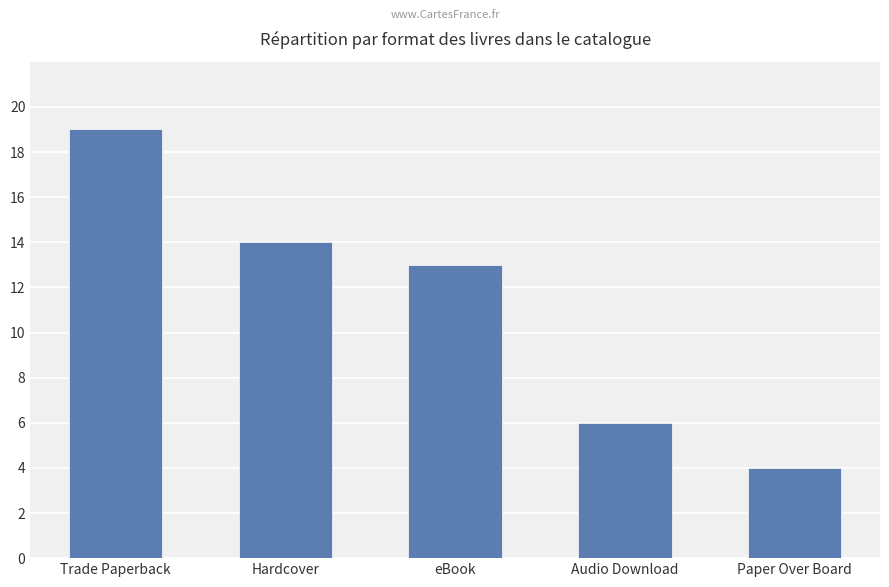

How many bars are there in total?

5